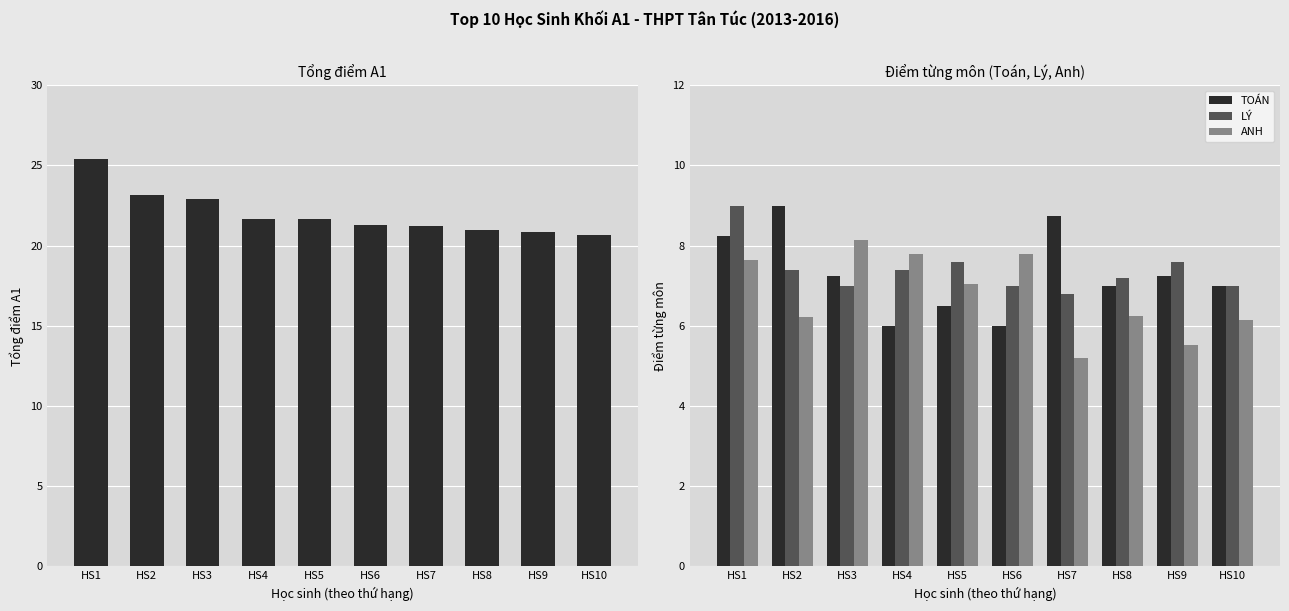

What is the maximum value shown in the chart?

25.4